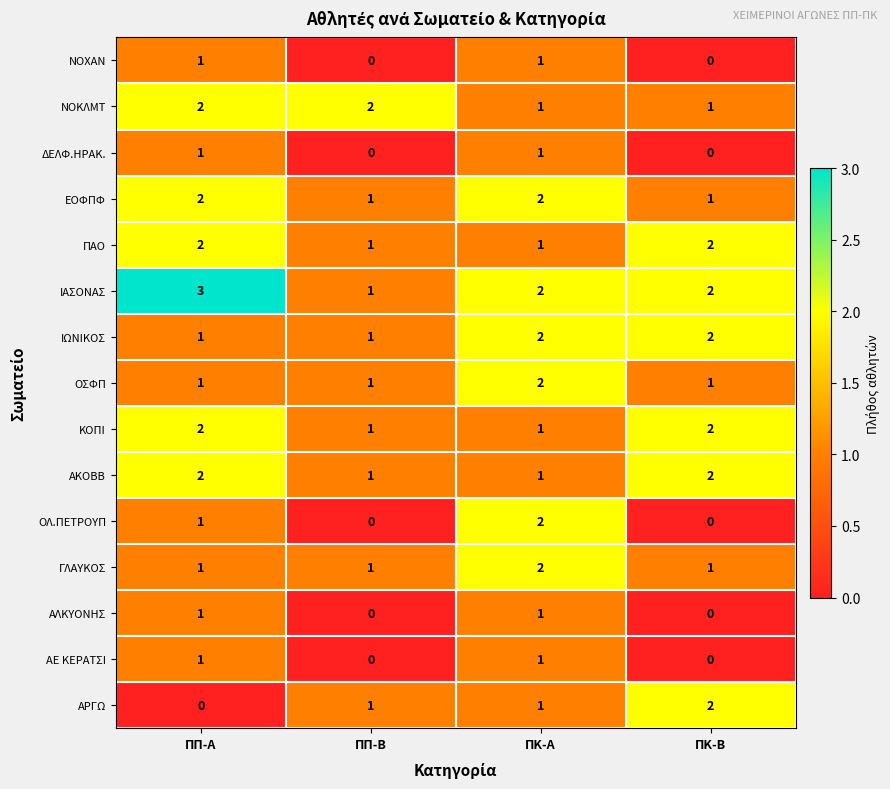

Which series changed the most between ΠΠ-Β and ΠΚ-Α?

ΟΛ.ΠΕΤΡΟΥΠ